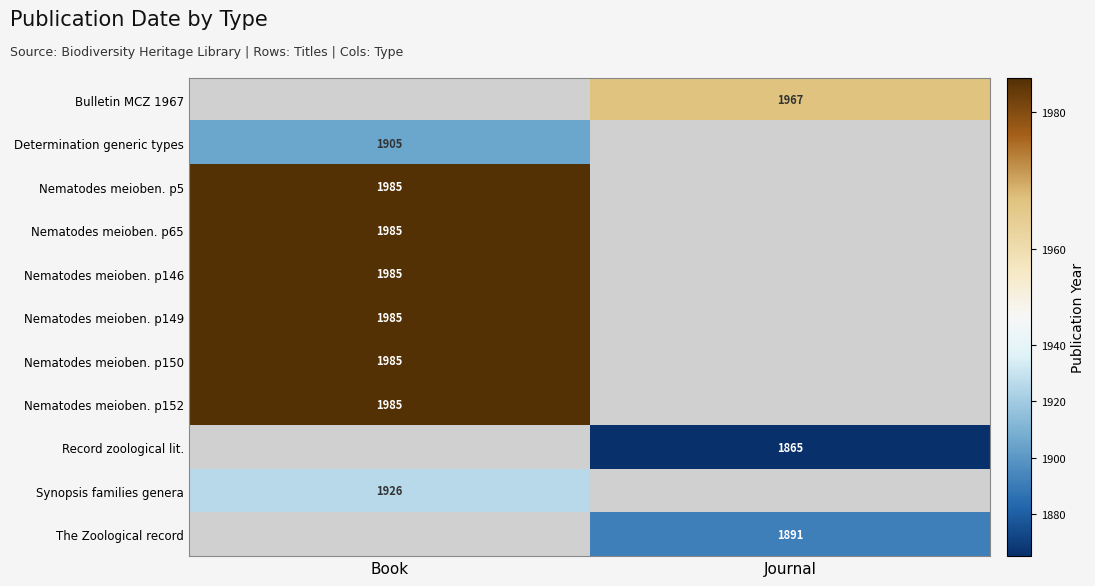

True or false: Nematodes meioben. p5 has a value of 538 at Book.

False